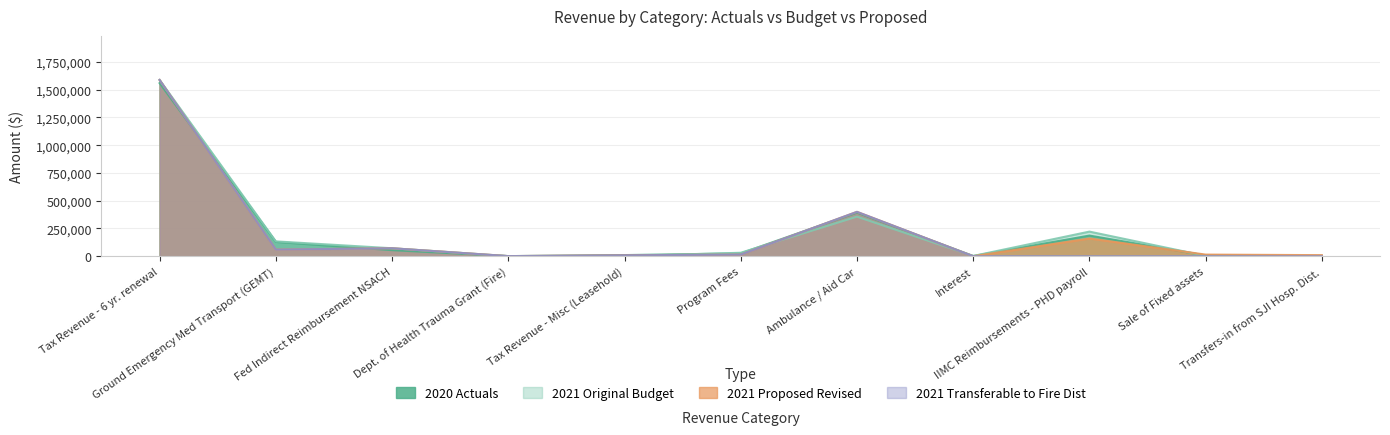

True or false: 2021 Original Budget and 2021 Proposed Revised intersect in this chart.

True